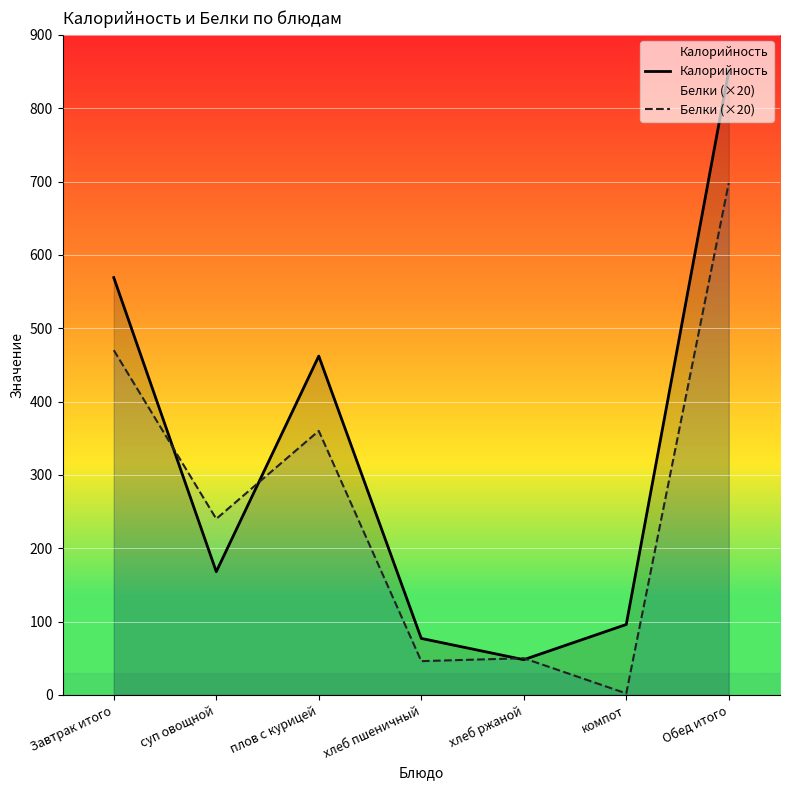

True or false: Калорийность and Белки (×20) cross at least once.

True